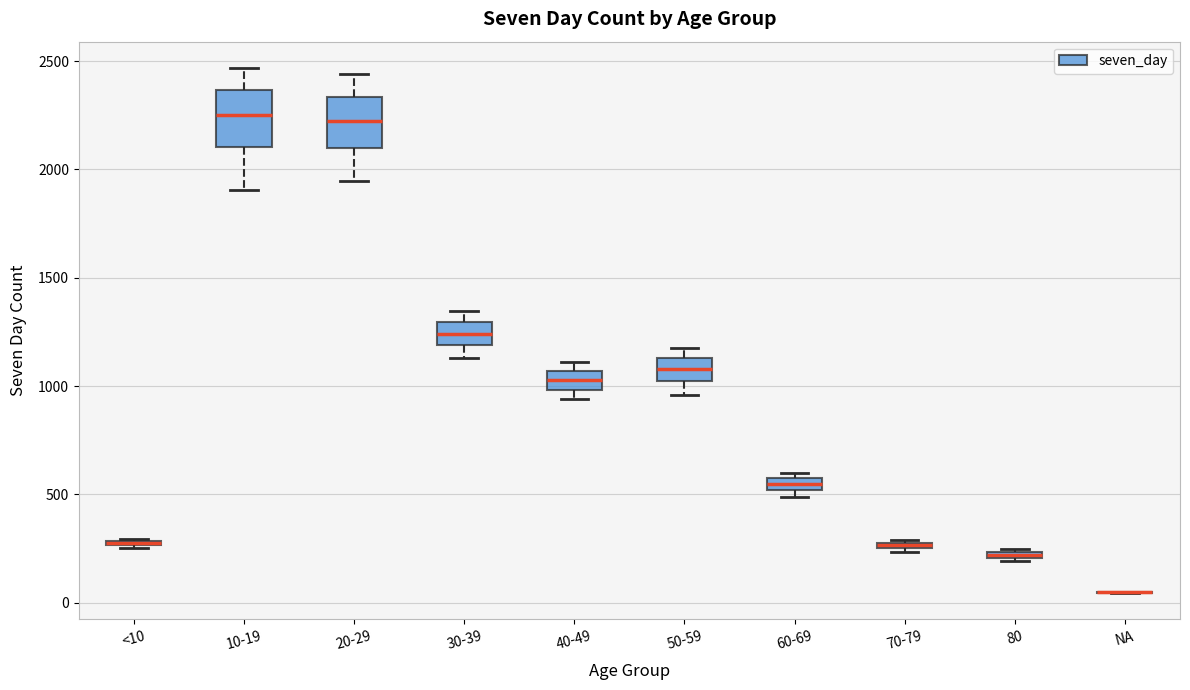

Where is the lower edge of the box for 80 on the y-axis? The values are not printed on the chart, so give them approximately, as read against the axis.

200